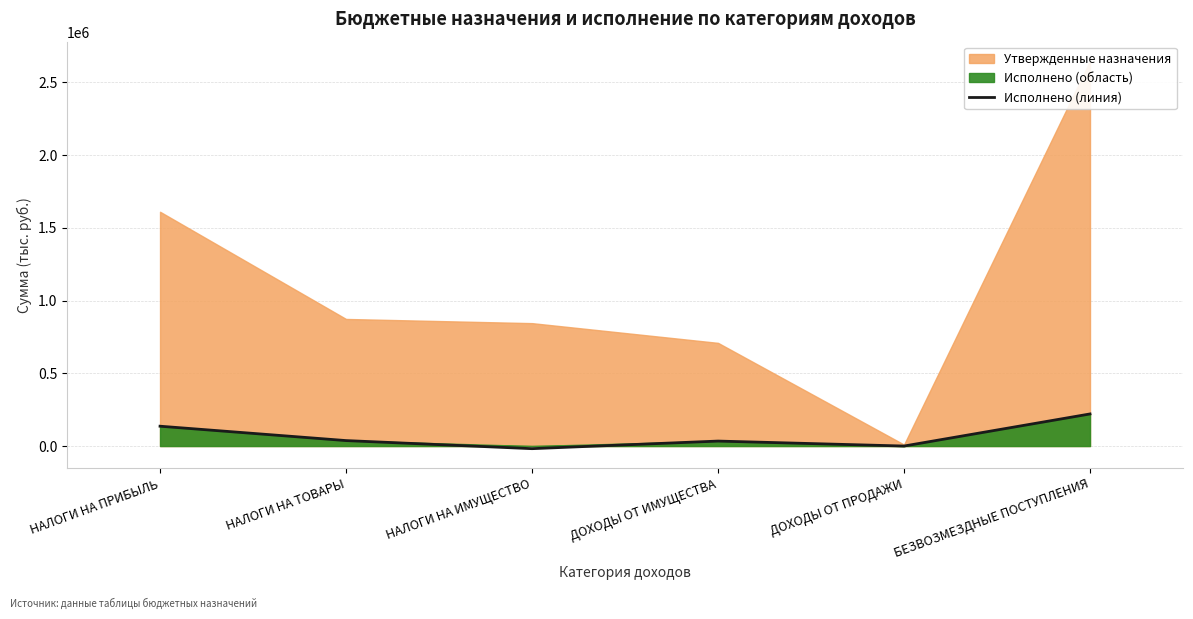

The chart shows a value of 220585.0 at БЕЗВОЗМЕЗДНЫЕ ПОСТУПЛЕНИЯ. True or false?

True